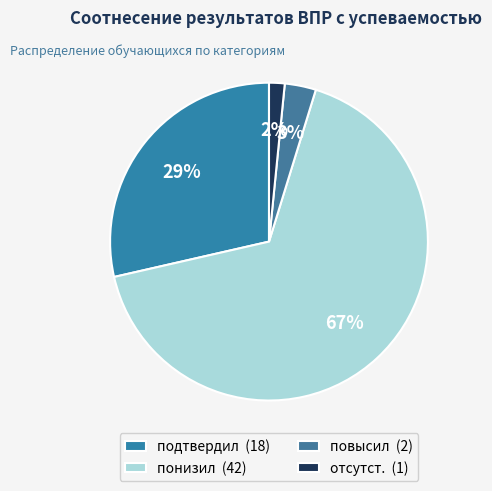

What percentage do отсутст. and повысил together represent?

4.8%